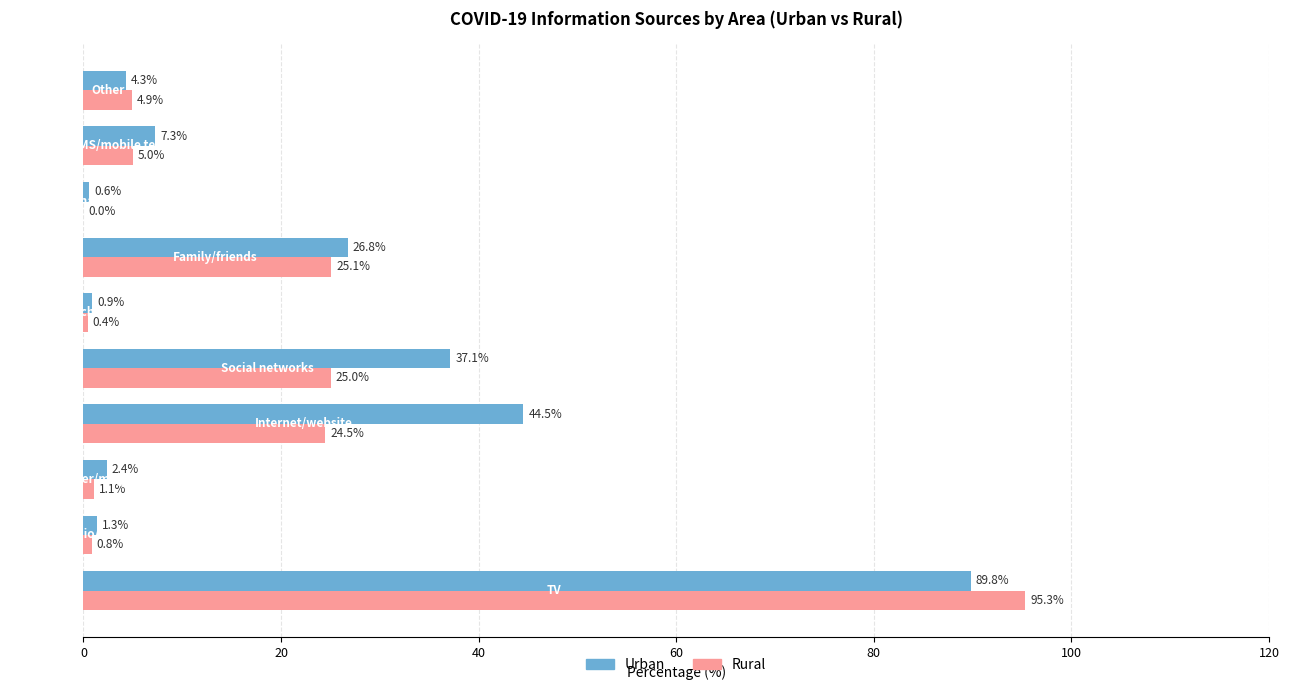

What is the sum of all Rural values?

182.1